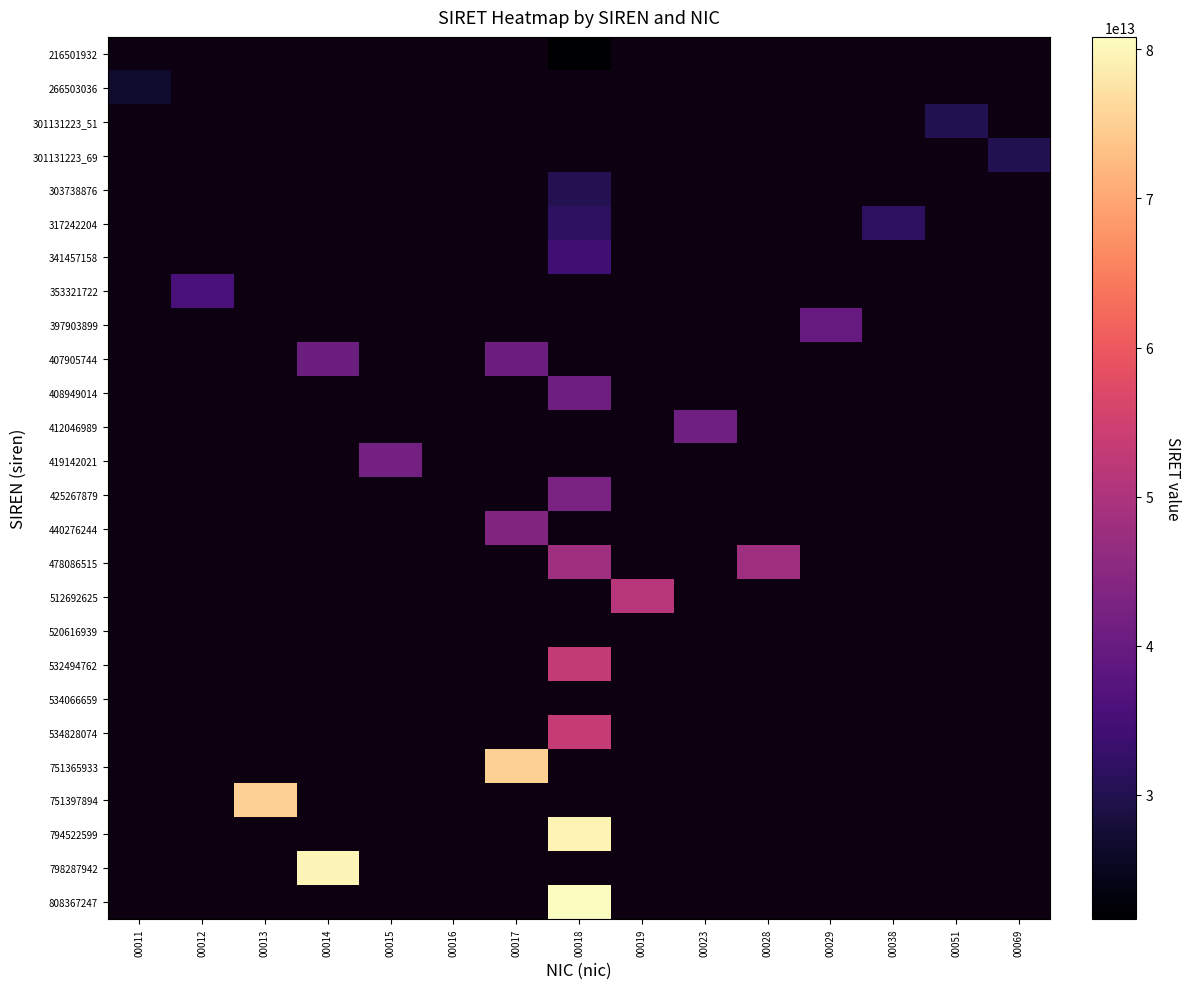

Which category has the lowest value across all series?

00011